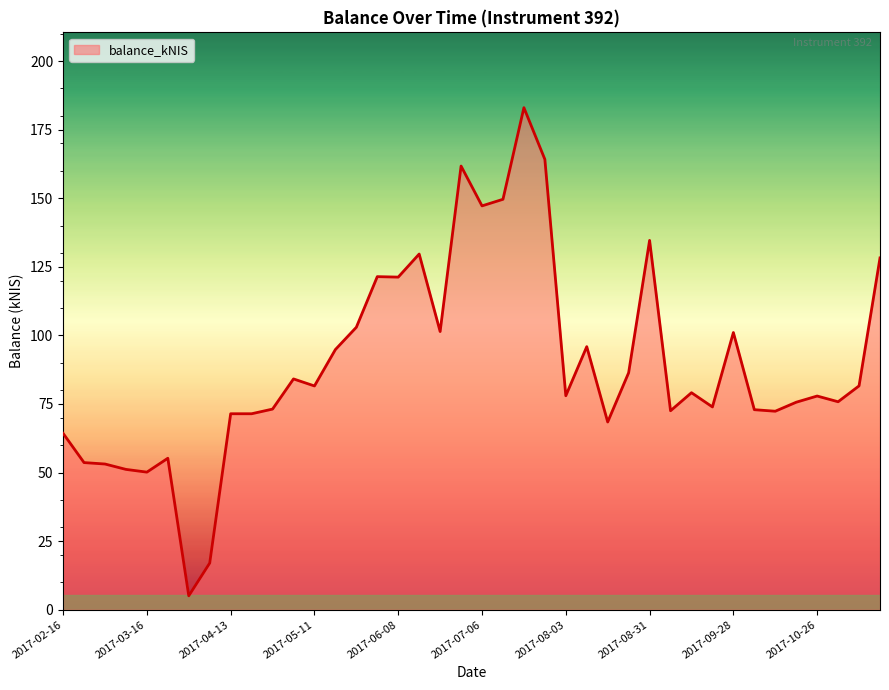

True or false: the data shows 147.2 at 2017-07-06.

True